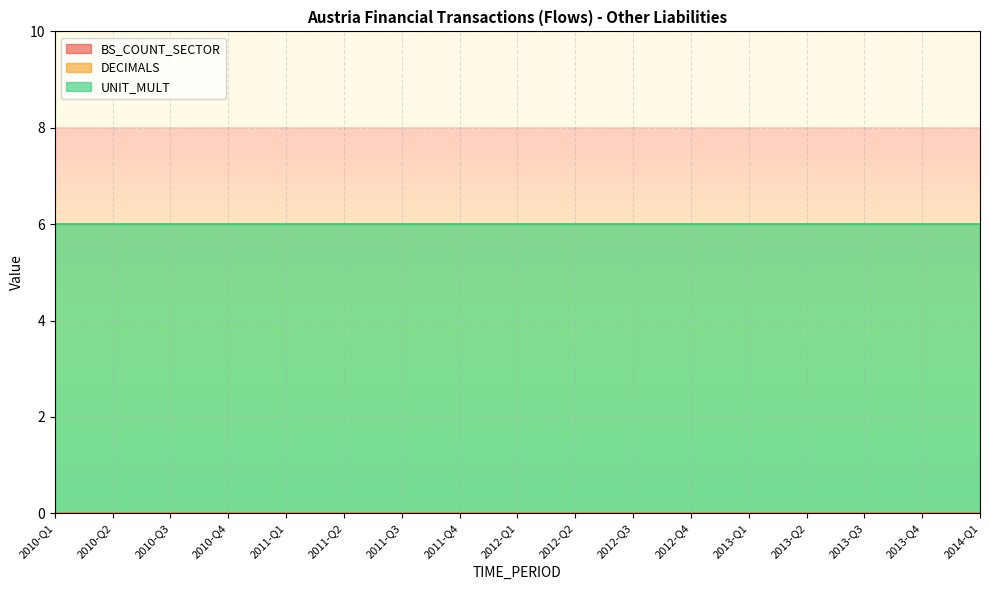

True or false: UNIT_MULT and BS_COUNT_SECTOR cross at least once.

False